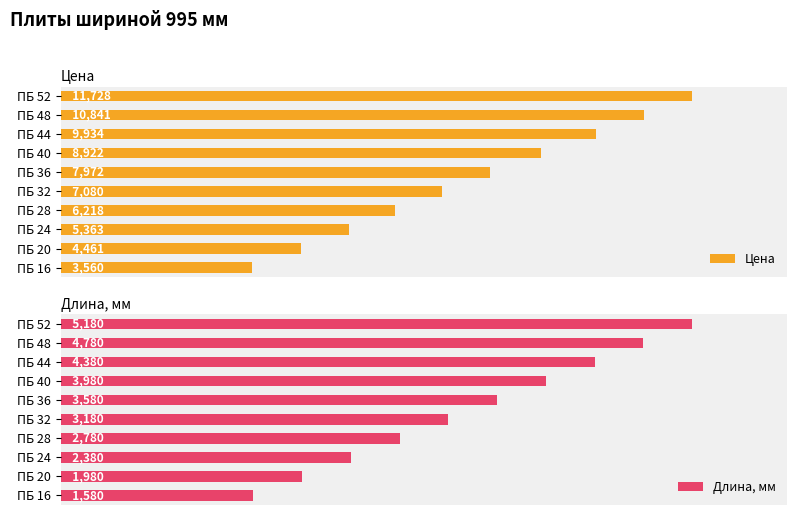

The Длина, мм series shows 65.0 at ПБ 20. True or false?

False